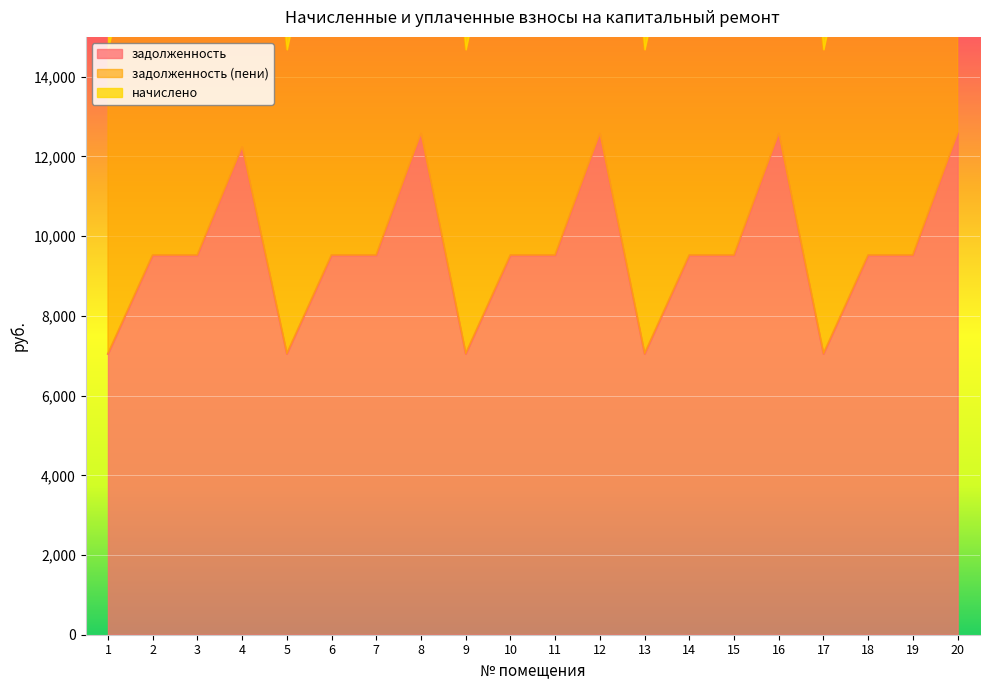

Where does the задолженность series first go above 9523?

2